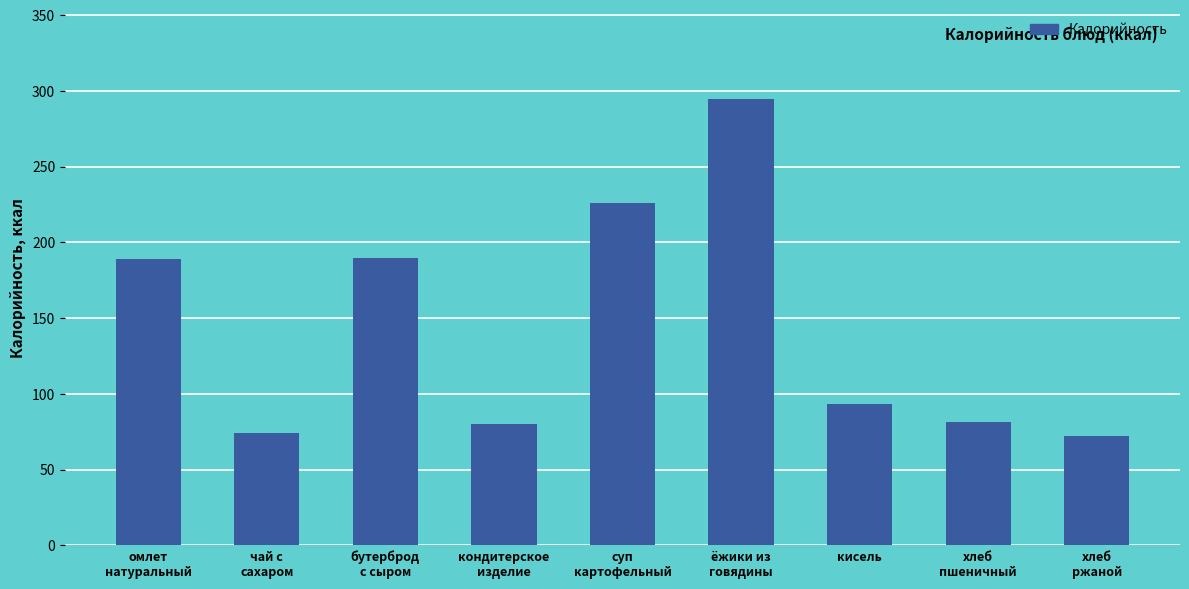

What is the sum of all values?

1300.0